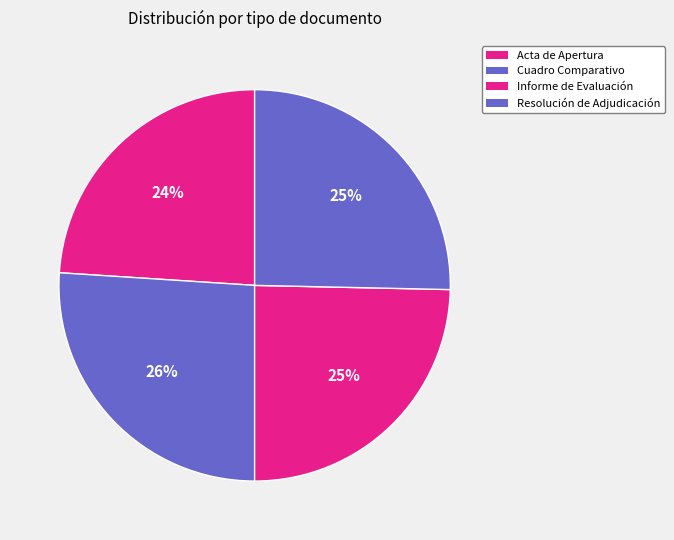

How many segments does this pie chart have?

4